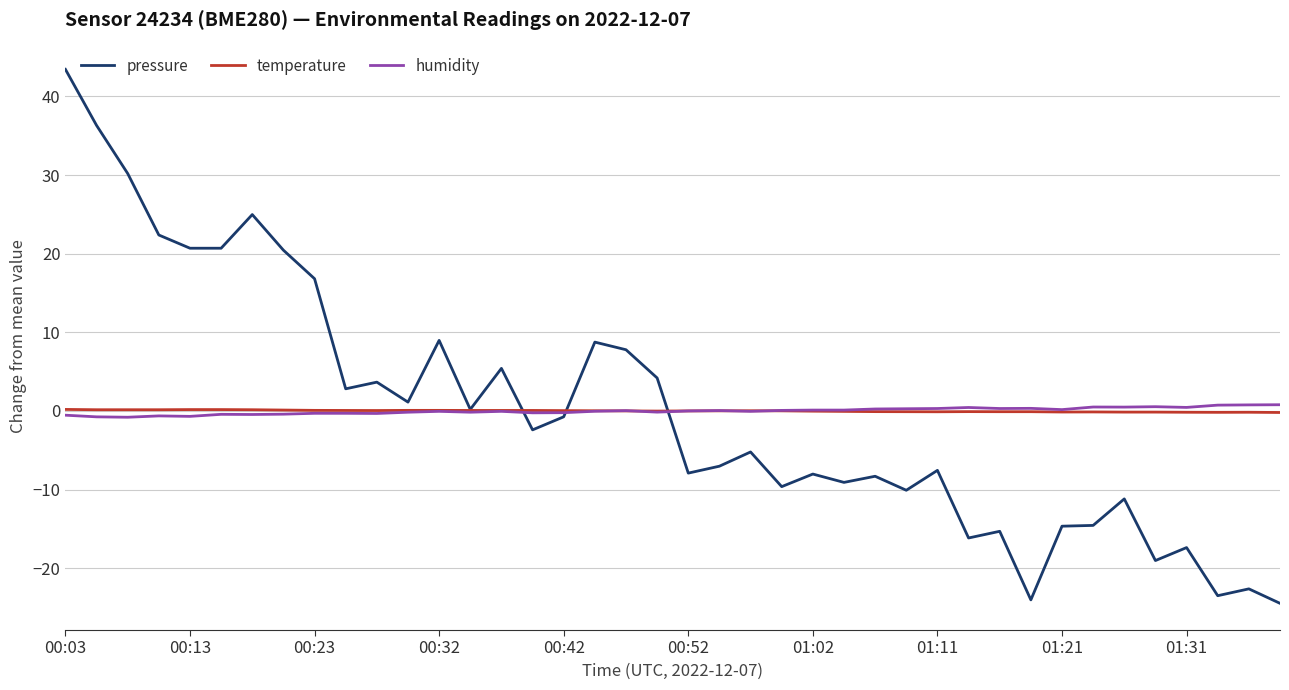

Is this an area chart (filled region under the line)?

No